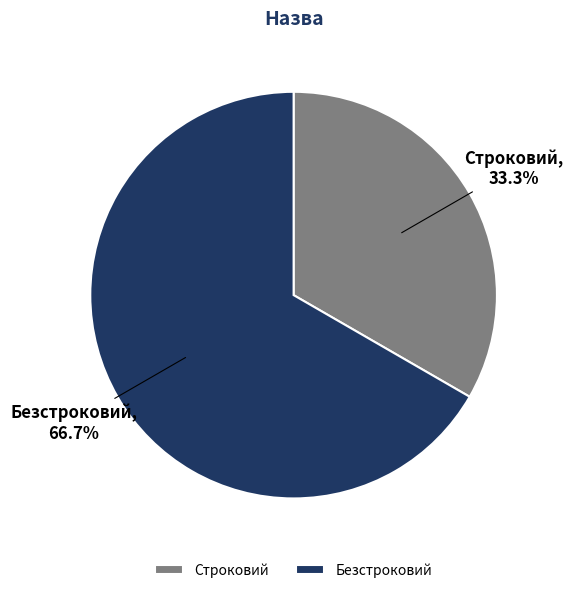

What is the smallest slice in the pie chart?

Строковий